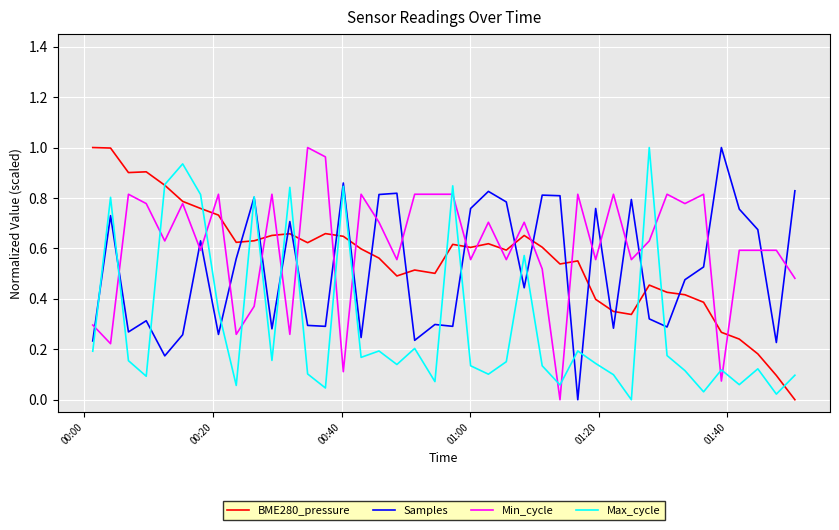

True or false: BME280_pressure and Samples cross at least once.

True